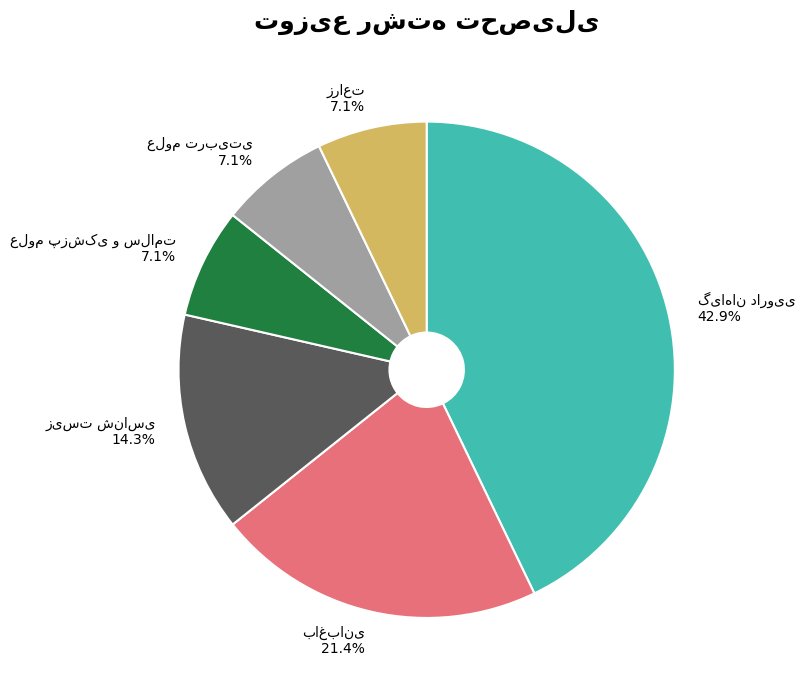

Does any single category account for the majority?

No